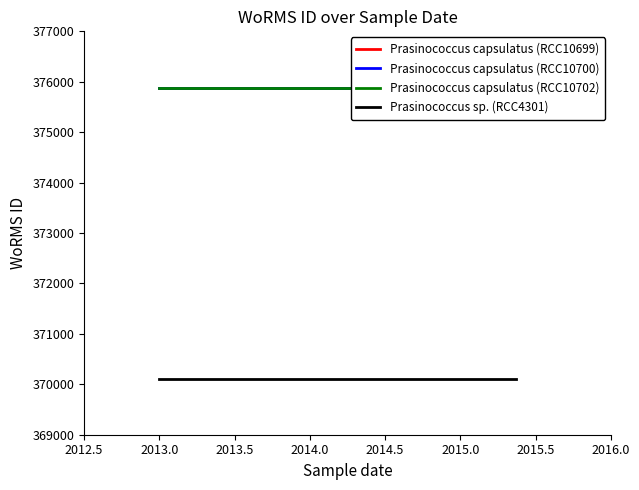

What are all the series names shown in the legend?

Prasinococcus capsulatus (RCC10699), Prasinococcus capsulatus (RCC10700), Prasinococcus capsulatus (RCC10702), Prasinococcus sp. (RCC4301)